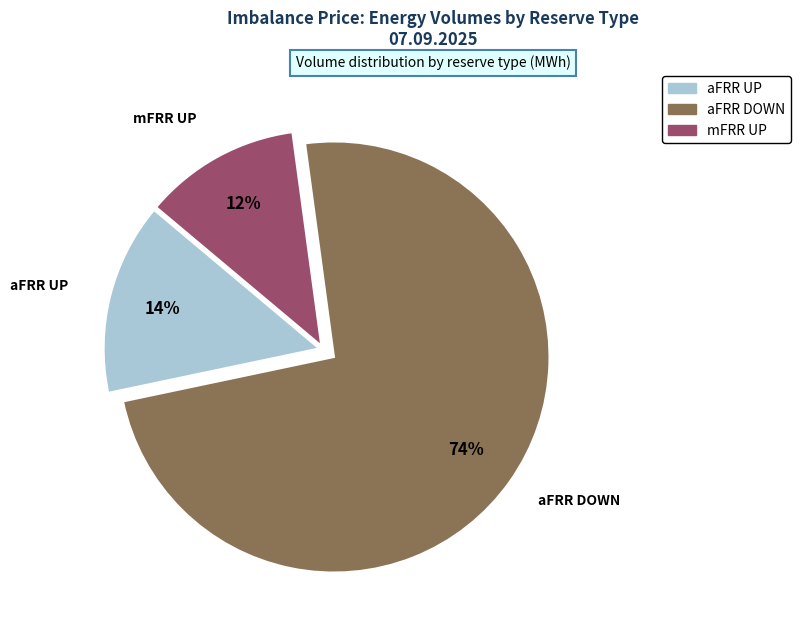

What percentage is the mFRR UP slice, to the nearest percent?

12%